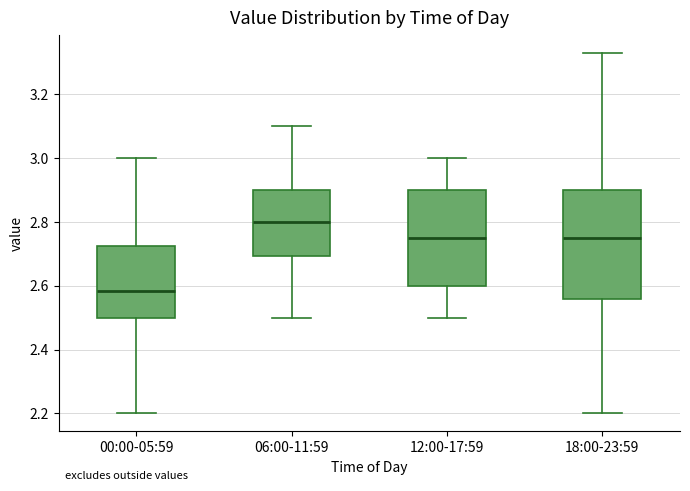

Reading left to right, transcribe this box plot: for each box, give where its median line is, the range the box spans, and where its two whiskers end, as read against the y-axis. The values are not printed on the chart, so give them approximately, as read against the axis.

00:00-05:59: median 2.58, box 2.50 to 2.72, whiskers 2.20 to 3.00
06:00-11:59: median 2.80, box 2.70 to 2.90, whiskers 2.50 to 3.10
12:00-17:59: median 2.76, box 2.60 to 2.90, whiskers 2.50 to 3.00
18:00-23:59: median 2.76, box 2.56 to 2.90, whiskers 2.20 to 3.34